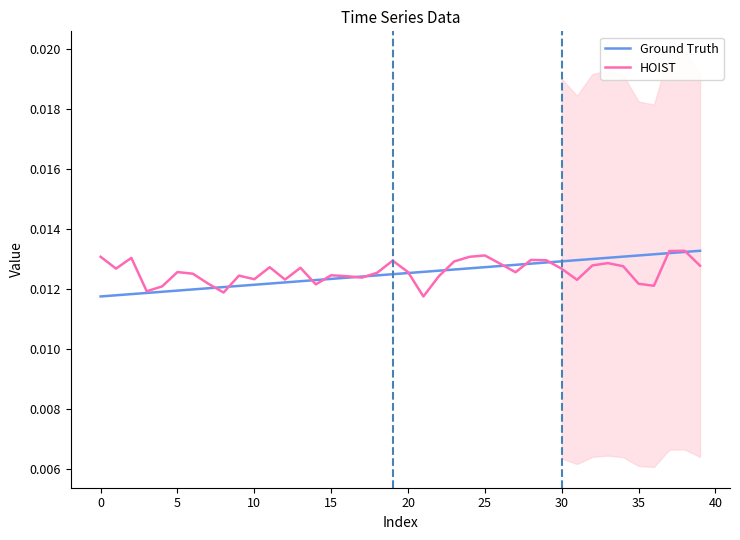

Is the value of HOIST at 24 greater than the value of Ground Truth at 29?

Yes